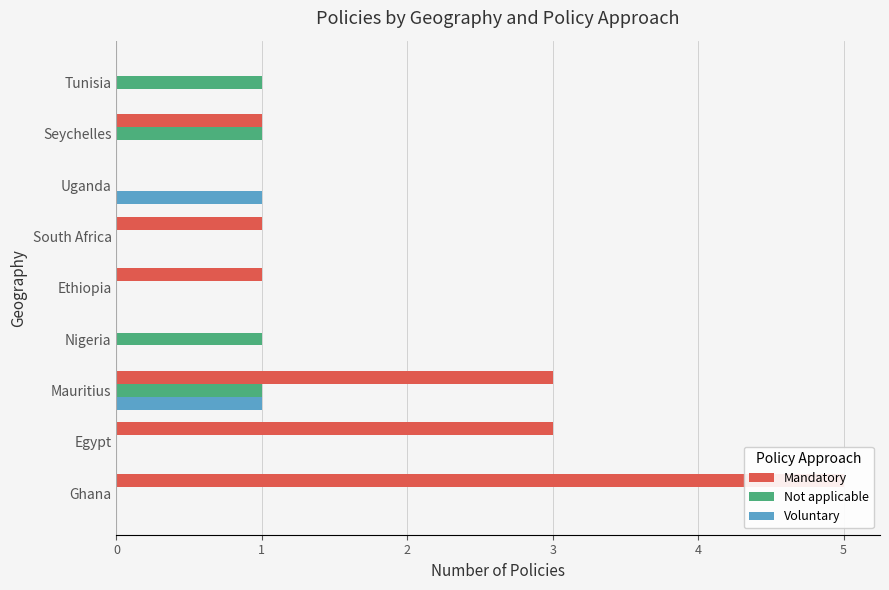

What are all the series names shown in the legend?

Mandatory, Not applicable, Voluntary